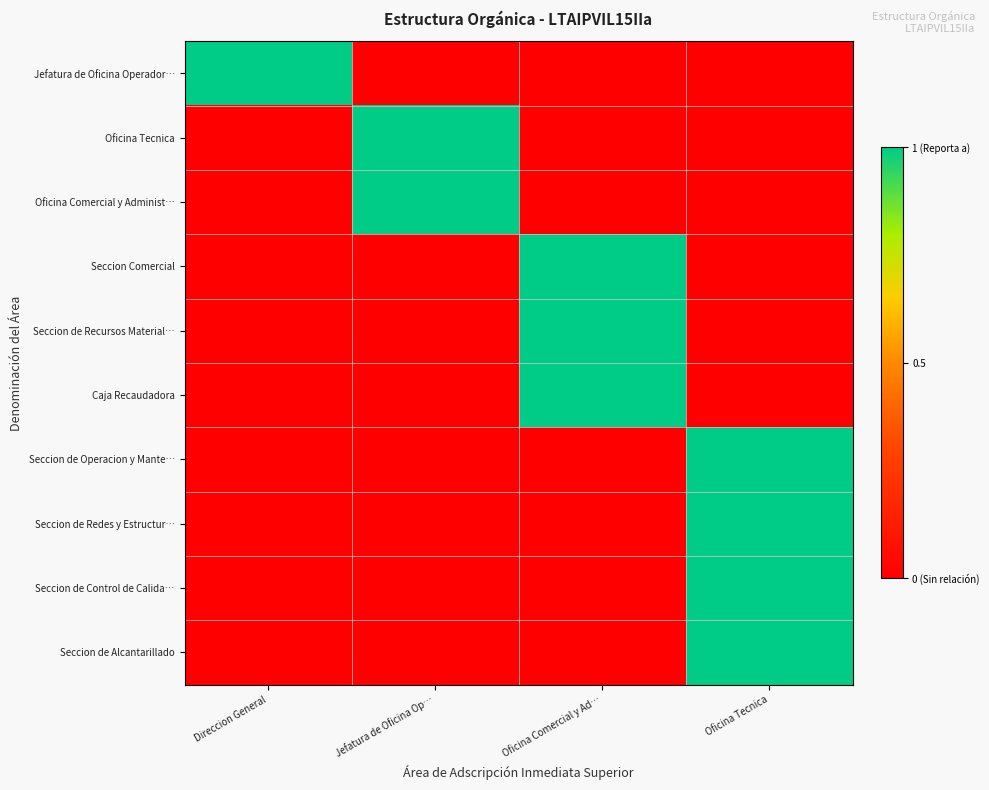

At how many categories does at least one series exceed 0?

4